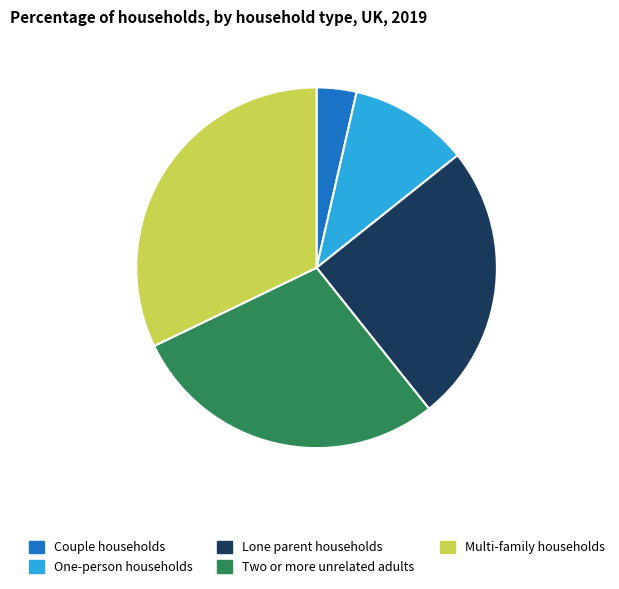

Is it true that Lone parent households is 25% of the pie?

True